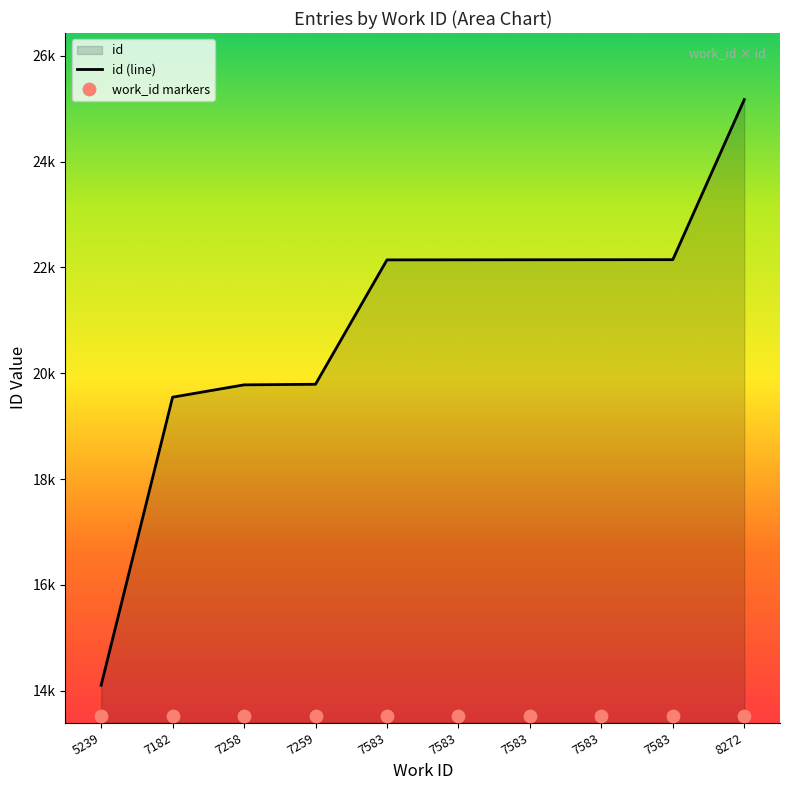

Approximately how many times larger is the value at 7583 compared to 7583?

1.0